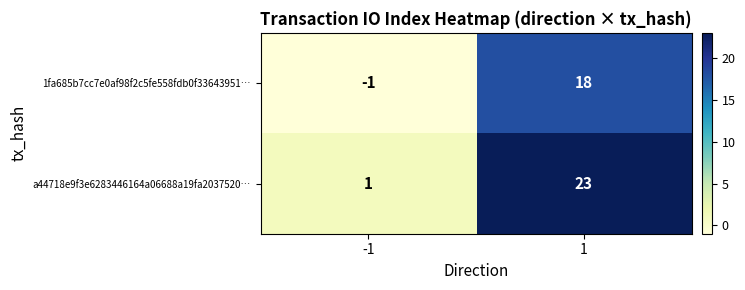

At 1, list the series in order from smallest to largest.

1fa685b7cc7e0af98f2c5fe558fdb0f33643951…, a44718e9f3e6283446164a06688a19fa2037520…